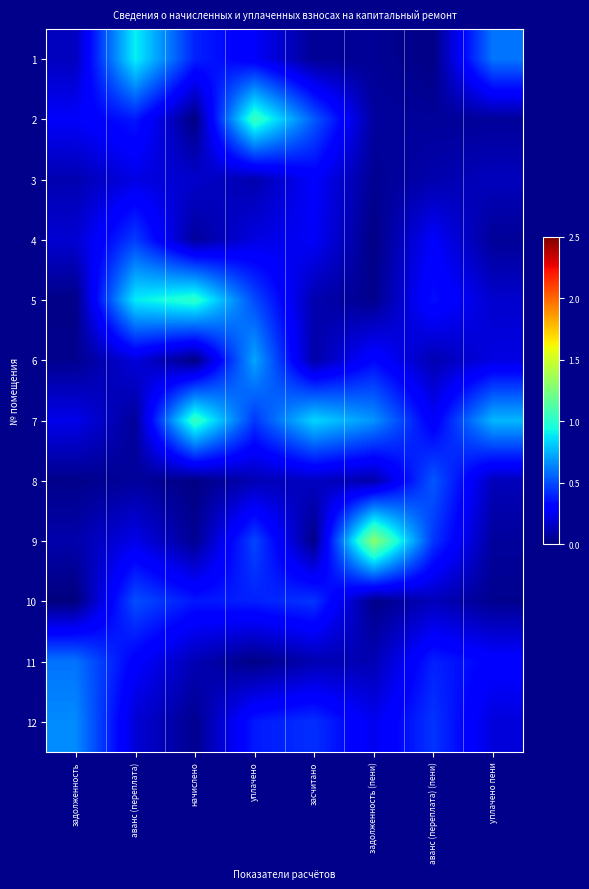

Between задолженность (пени) and задолженность, which is larger?

задолженность